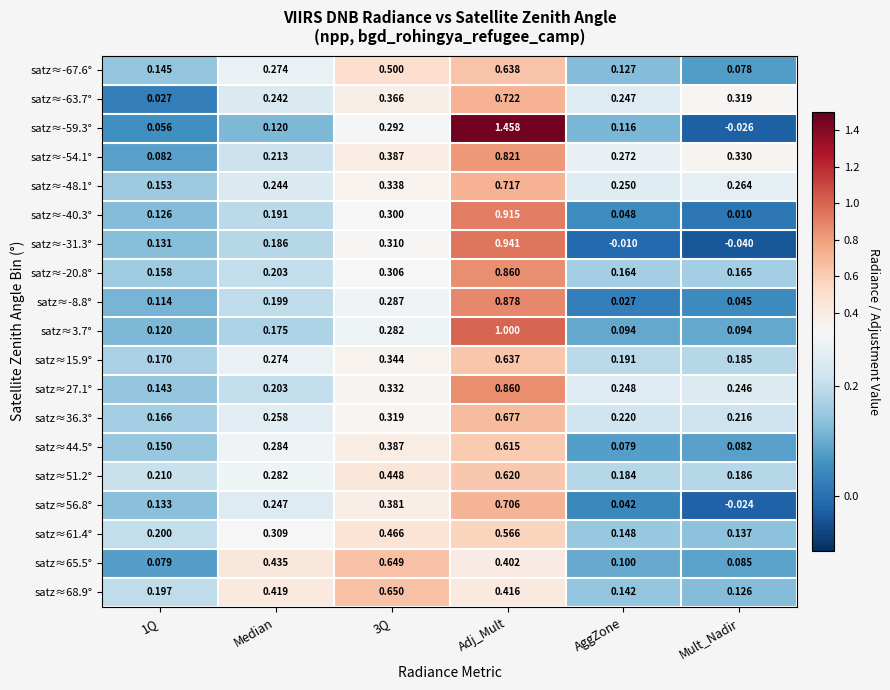

At which label is satz≈-40.3° closest to 0?

Mult_Nadir